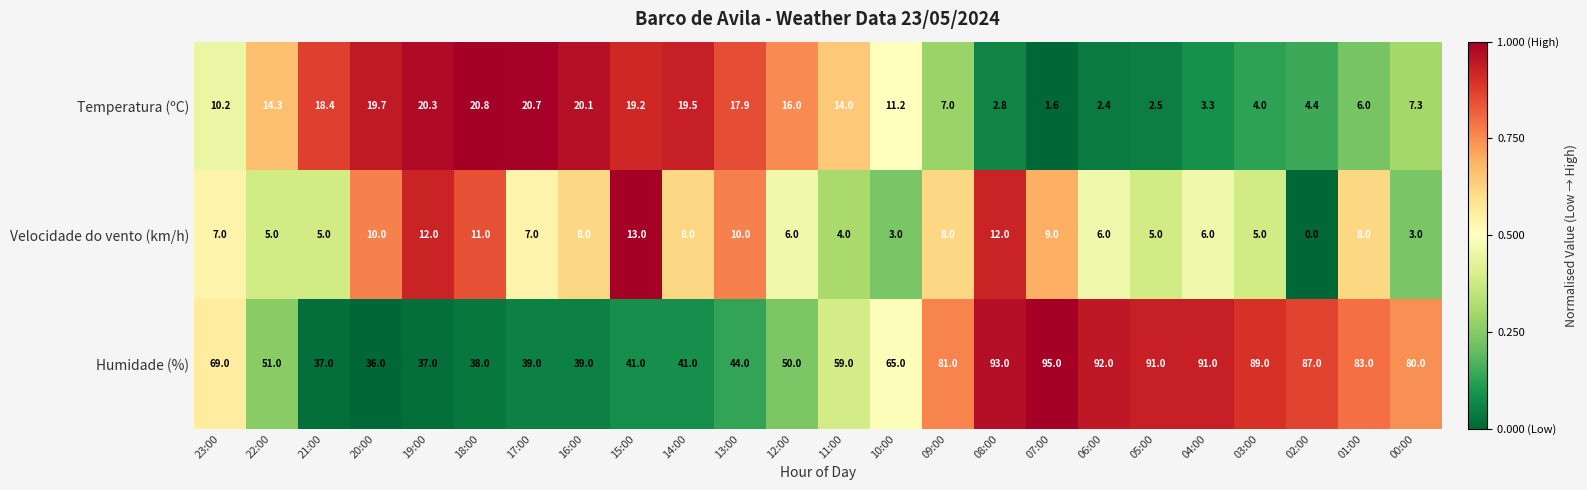

How many series are shown in this chart?

3